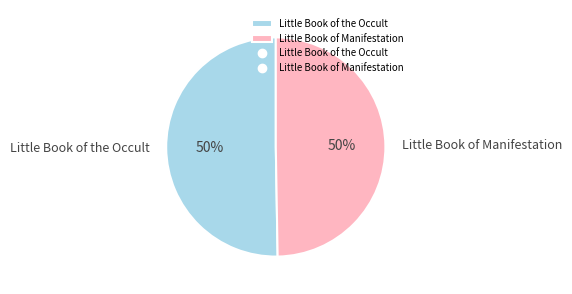

To the nearest percent, what percentage of the pie is Little Book of the Occult?

50%